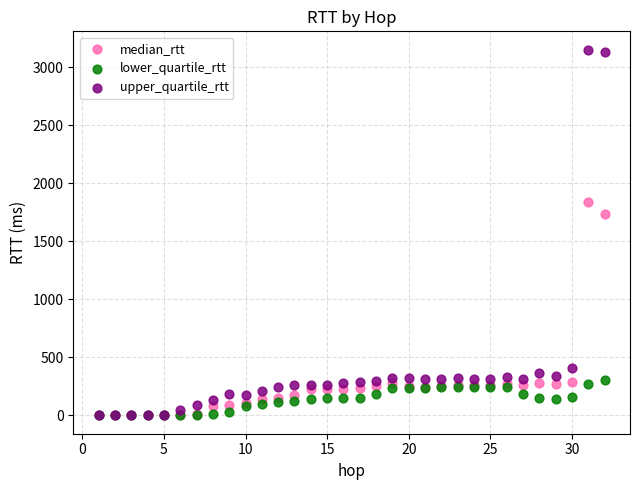

In the median_rtt series, what Y value is closest to 921?

286.3